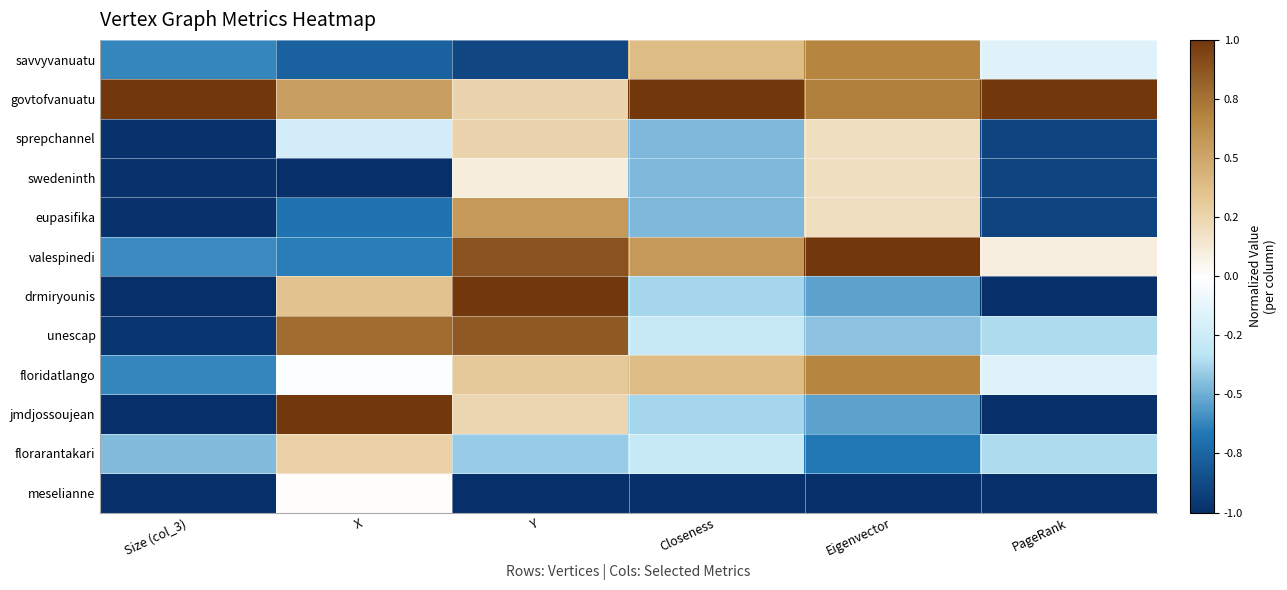

List the series in order of their peak value, lowest first.

meselianne, swedeninth, sprepchannel, florarantakari, eupasifika, savvyvanuatu, floridatlango, unescap, govtofvanuatu, valespinedi, drmiryounis, jmdjossoujean